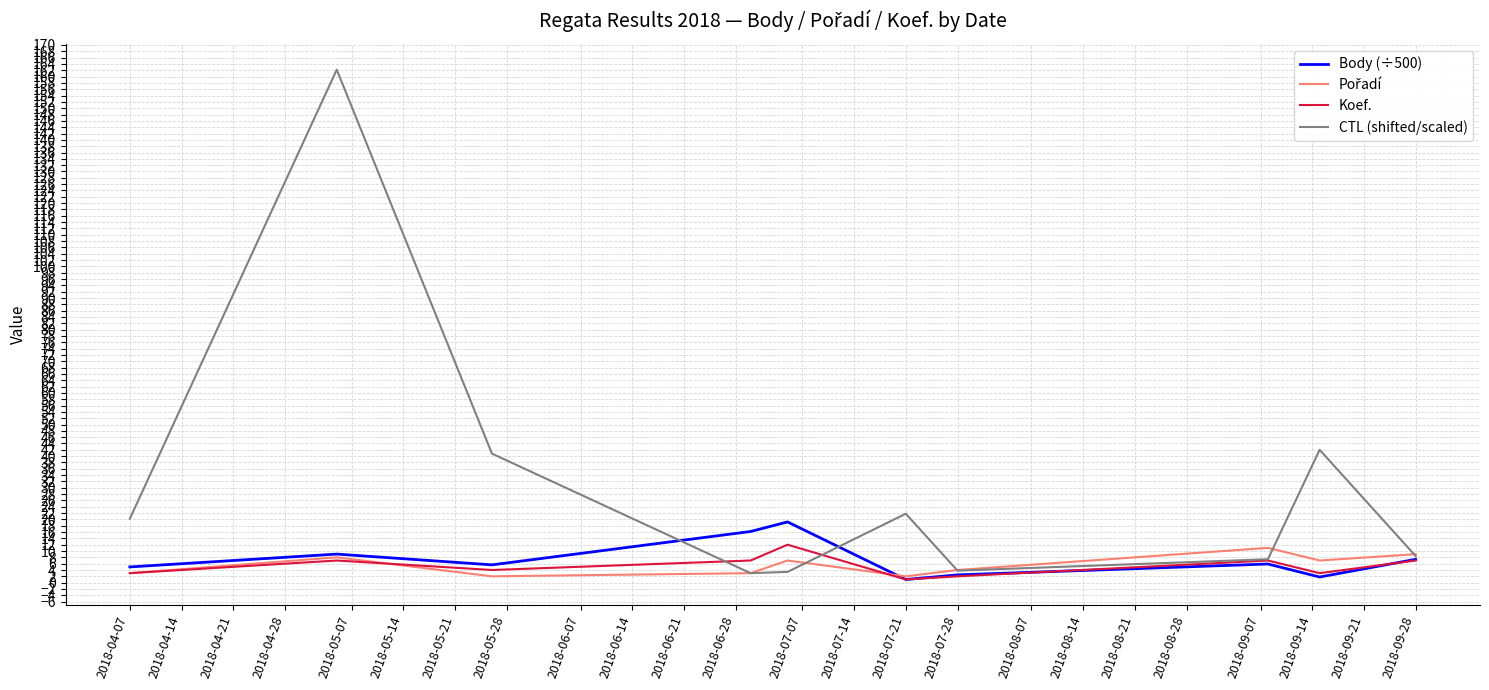

Which series has the widest spread of values?

CTL (shifted/scaled)